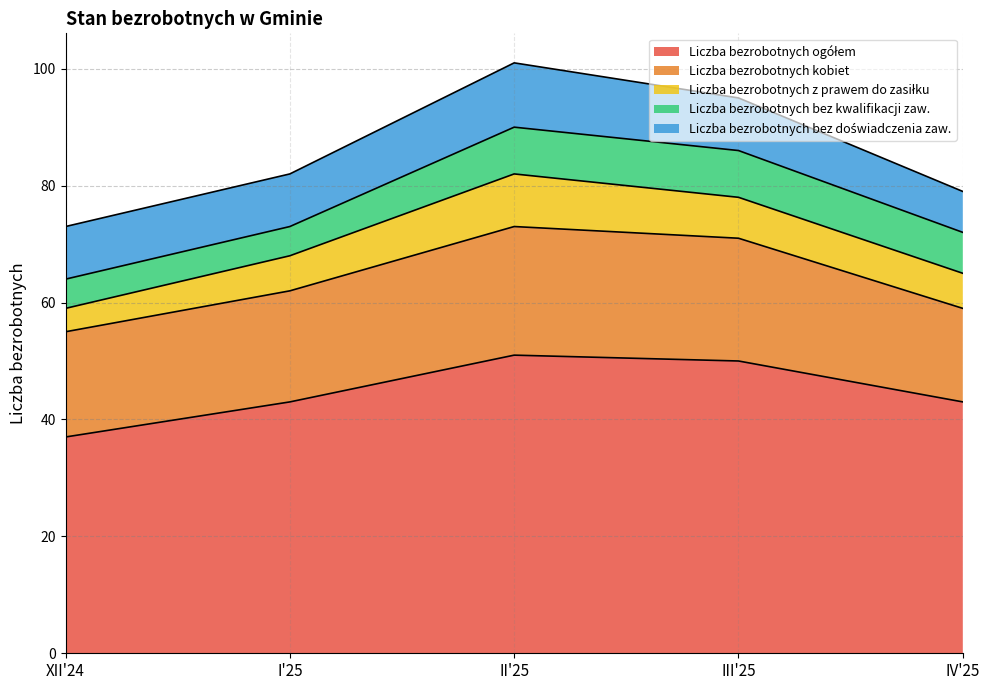

What is the difference between the highest and lowest values at I'25?

38